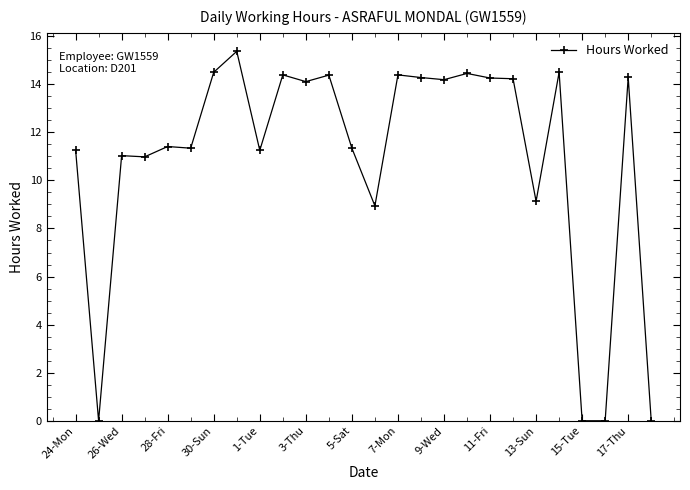

What is the difference between the maximum and minimum values?

15.4